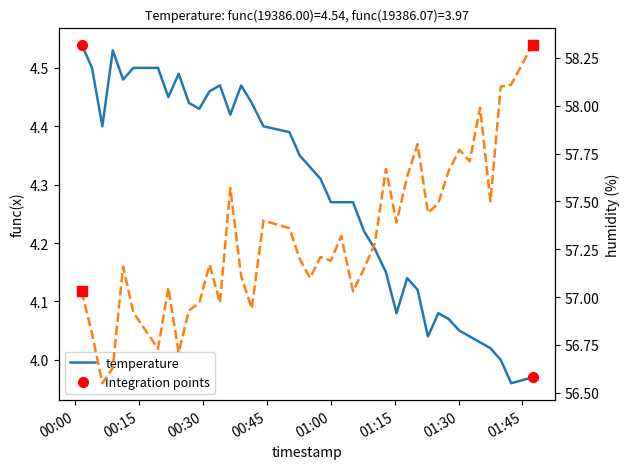

What is the sum of the temperature values at 2023-01-29T01:30:12 and 2023-01-29T00:24:16?

8.5